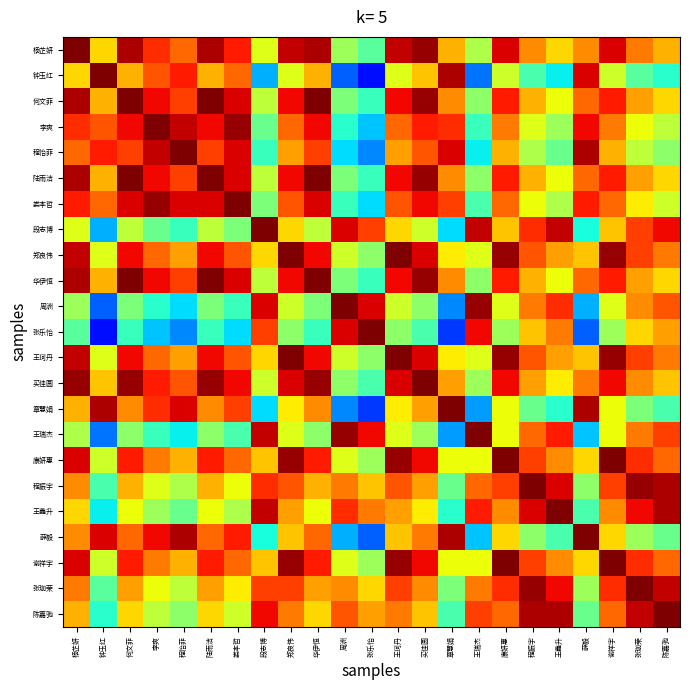

At 王瑞杰, list the series in order from largest to smallest.

王瑞杰, 周洲, 段志博, 张乐怡, 王鑫升, 陈嘉驰, 程振宇, 张珈荣, 康妍惠, 谢祥宇, 郑良伟, 王珂丹, 杨芷妍, 买佳圆, 何文菲, 陆雨洁, 华伊恒, 娄本哲, 李爽, 程怡菲, 薛毅, 章慧娟, 钟玉红